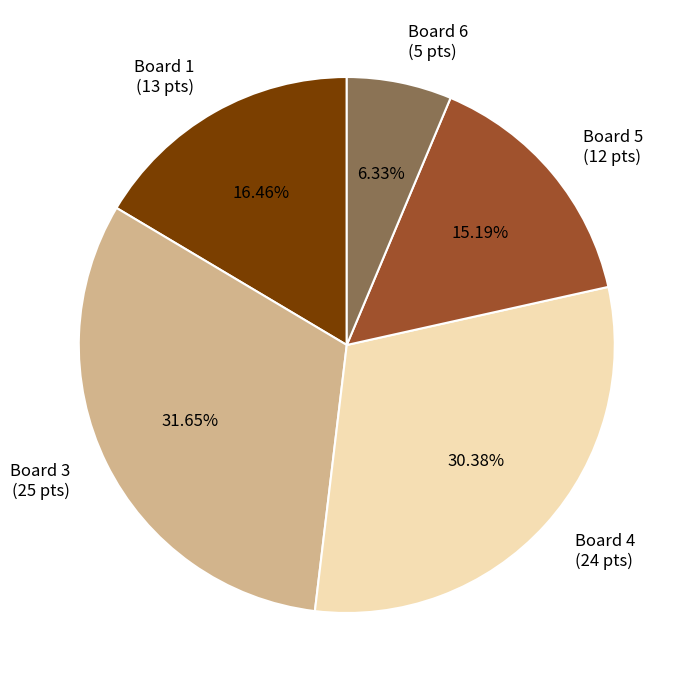

Does Board 6 (5 pts) represent more than half of the total?

No